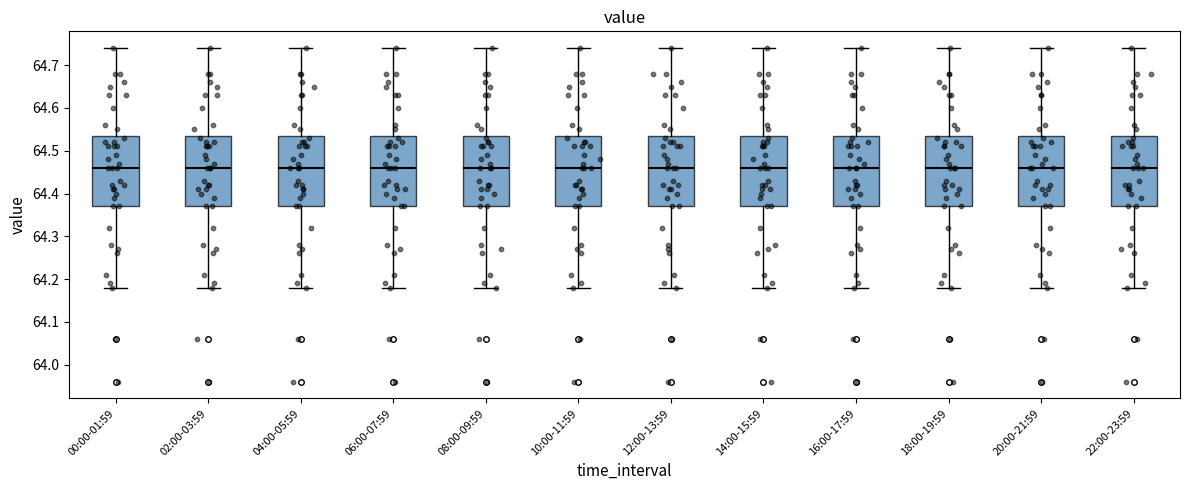

Reading left to right, read every box against the y-axis: the position of its median line, the range the box covers, and the ends of its whiskers. The values are not printed on the chart, so give them approximately, as read against the axis.

00:00-01:59: median 64.46, box 64.37 to 64.54, whiskers 64.18 to 64.74
02:00-03:59: median 64.46, box 64.37 to 64.54, whiskers 64.18 to 64.74
04:00-05:59: median 64.46, box 64.37 to 64.54, whiskers 64.18 to 64.74
06:00-07:59: median 64.46, box 64.37 to 64.54, whiskers 64.18 to 64.74
08:00-09:59: median 64.46, box 64.37 to 64.54, whiskers 64.18 to 64.74
10:00-11:59: median 64.46, box 64.37 to 64.54, whiskers 64.18 to 64.74
12:00-13:59: median 64.46, box 64.37 to 64.54, whiskers 64.18 to 64.74
14:00-15:59: median 64.46, box 64.37 to 64.54, whiskers 64.18 to 64.74
16:00-17:59: median 64.46, box 64.37 to 64.54, whiskers 64.18 to 64.74
18:00-19:59: median 64.46, box 64.37 to 64.54, whiskers 64.18 to 64.74
20:00-21:59: median 64.46, box 64.37 to 64.54, whiskers 64.18 to 64.74
22:00-23:59: median 64.46, box 64.37 to 64.54, whiskers 64.18 to 64.74